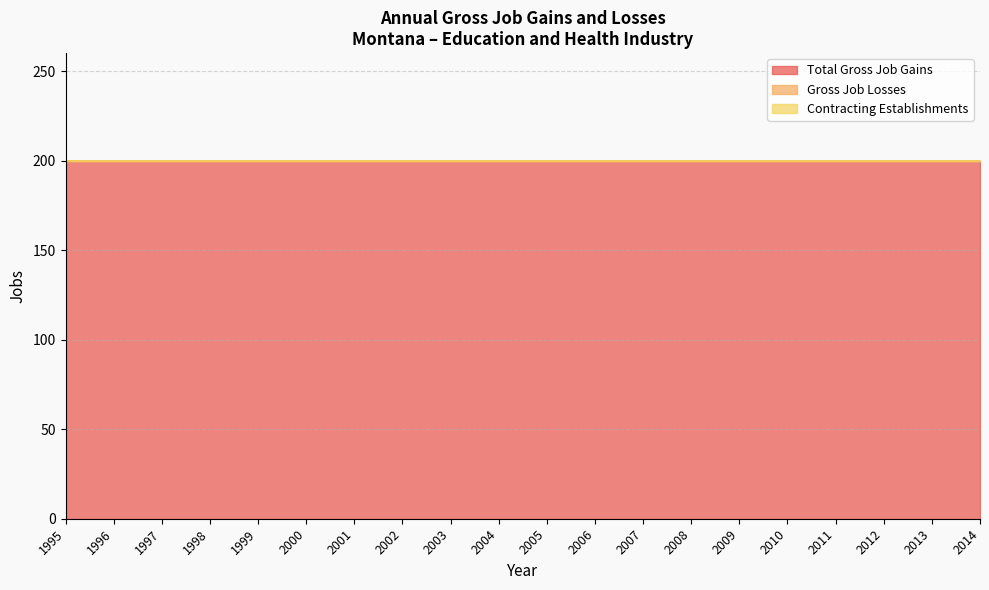

Rank the series at 2011 from lowest to highest value.

Gross Job Losses, Contracting Establishments, Total Gross Job Gains